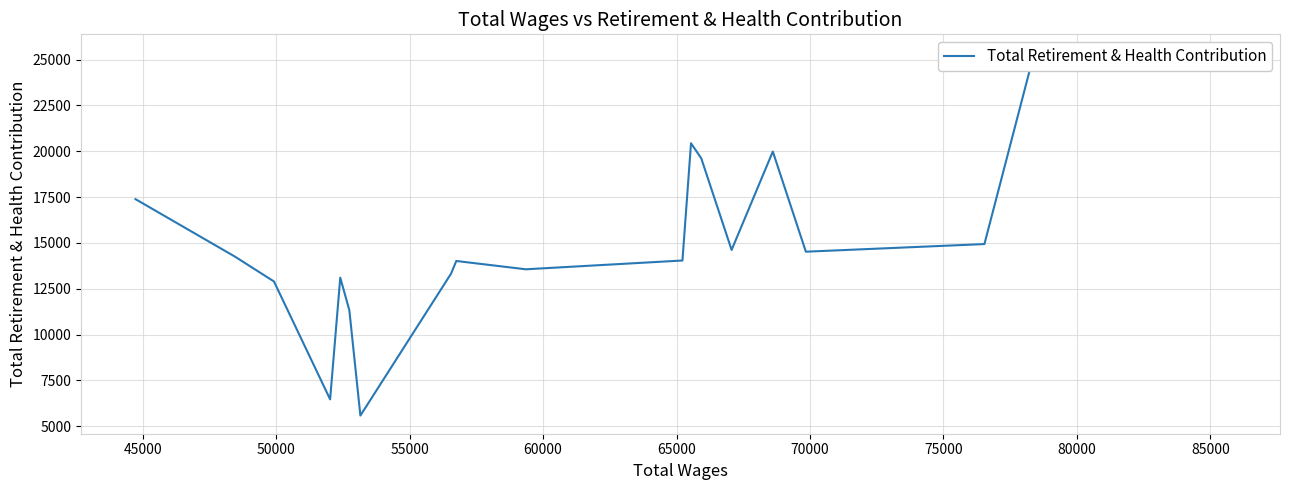

How many categories are shown in the chart?

19